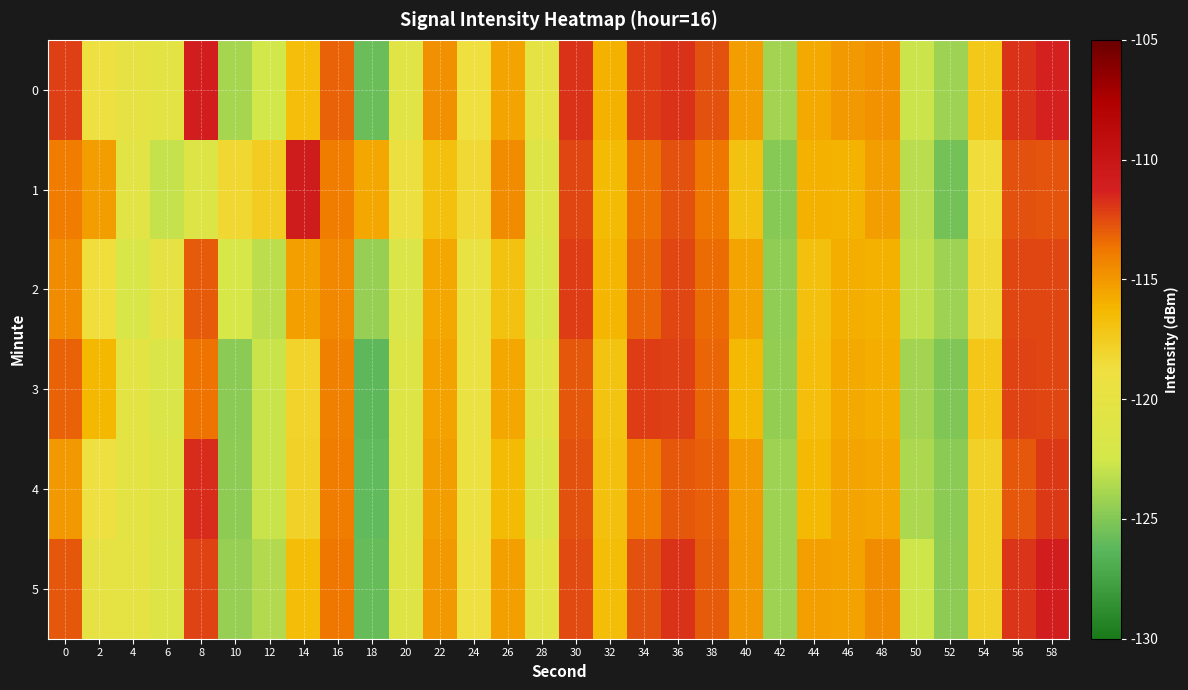

Between 22 and 18, which is larger?

22